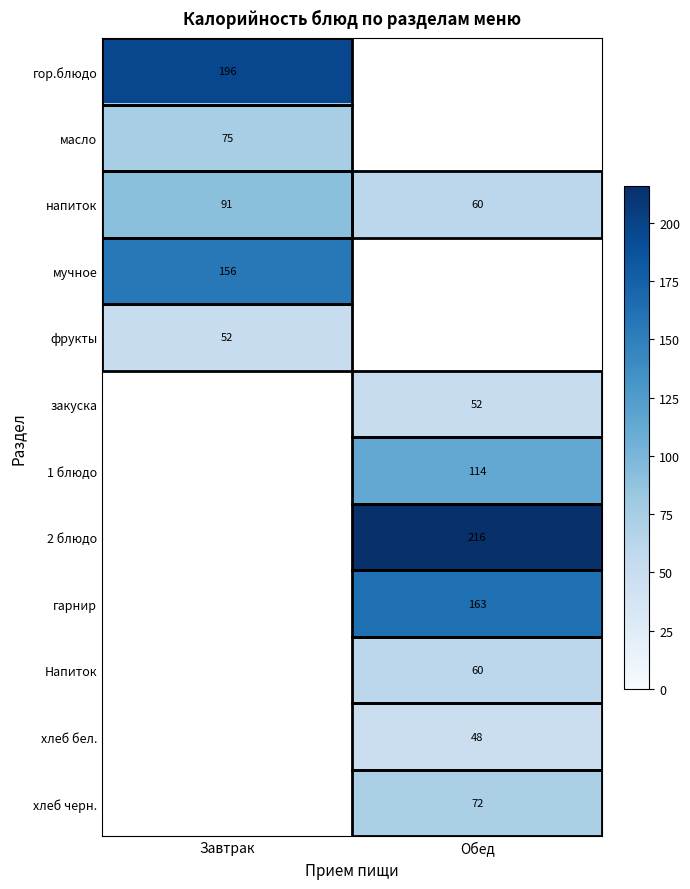

True or false: гор.блюдо has a value of 337 at Завтрак.

False